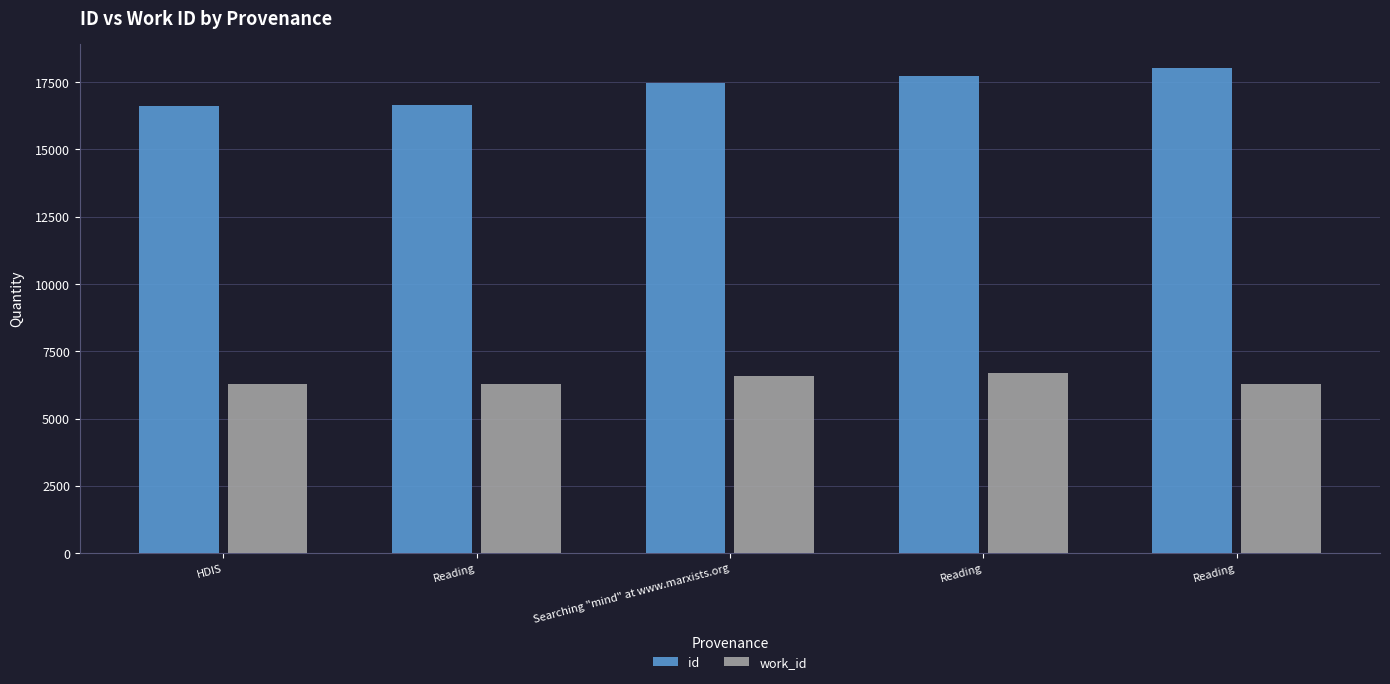

How many distinct data groups are displayed?

2